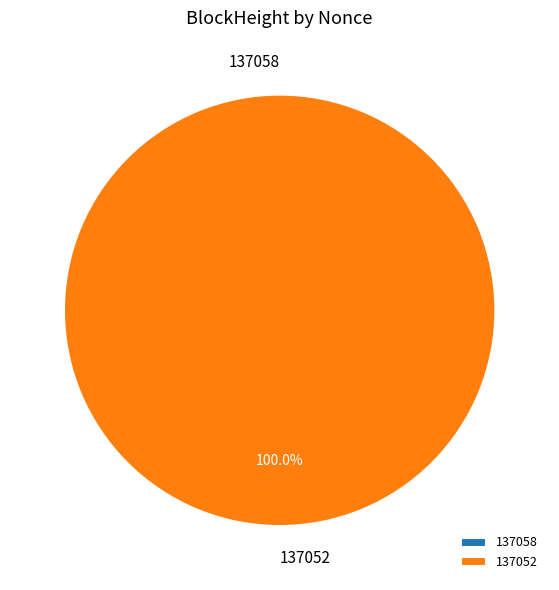

To the nearest percent, what is the difference between the largest and smallest slice percentages?

100%